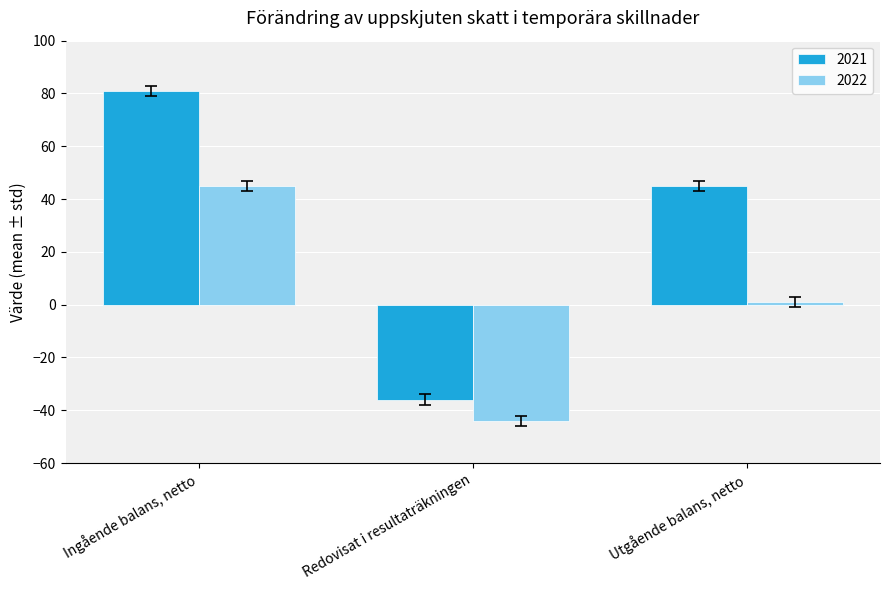

Which series changed the most between Ingående balans, netto and Utgående balans, netto?

2022